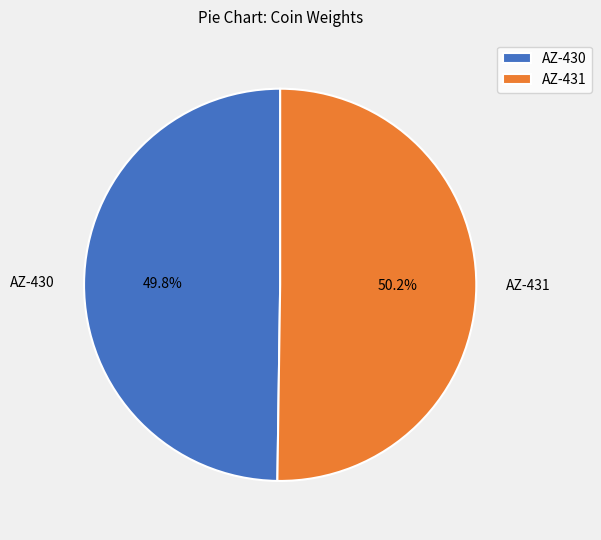

The AZ-431 slice represents 57% of the pie. True or false?

False